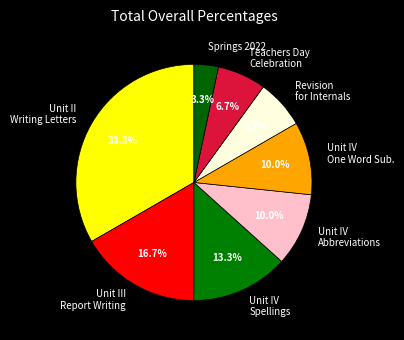

Does Unit III Report Writing represent more than half of the total?

No